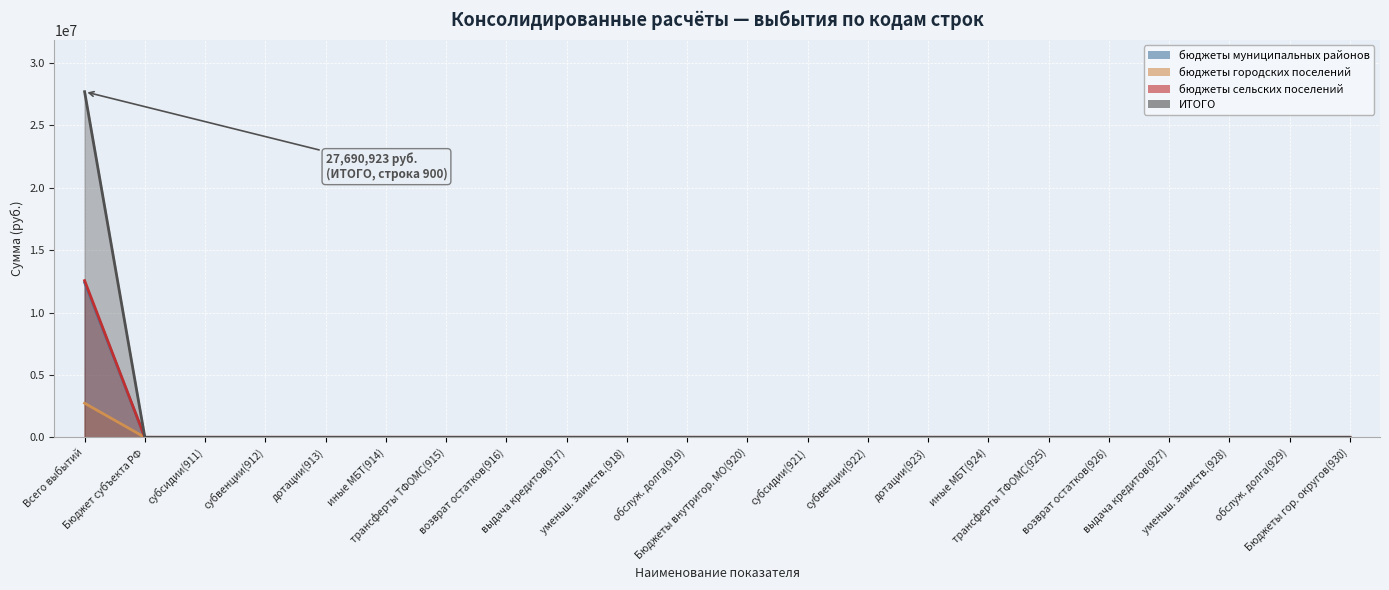

At which category is the sum across all series the highest?

Всего выбытий